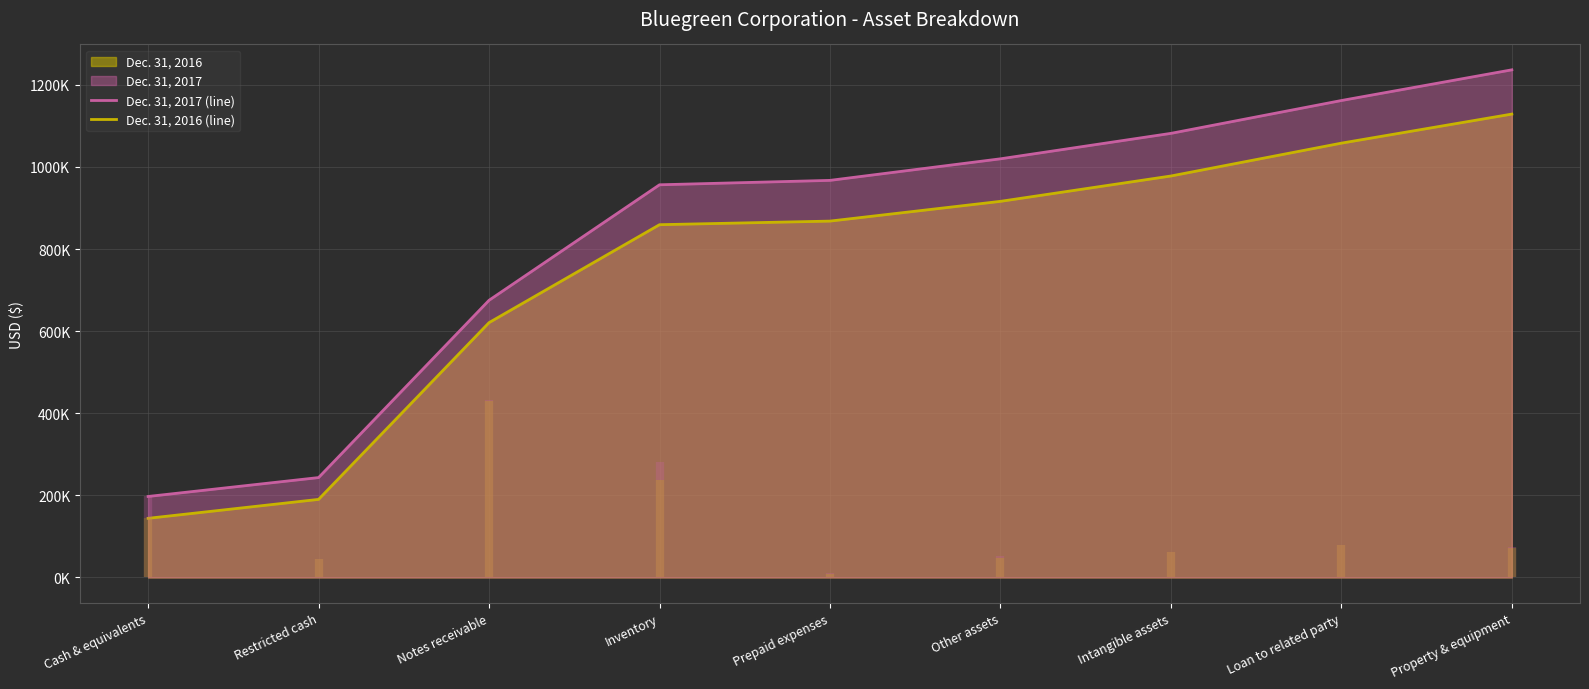

What is the difference between the maximum and second lowest values in the Dec. 31, 2017 (line) series?

993075